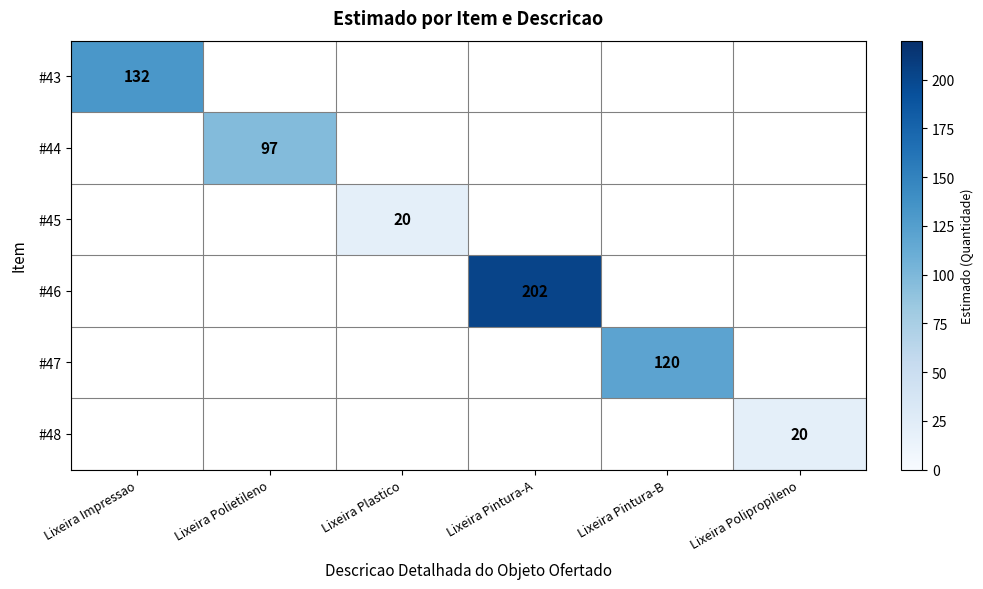

Is the value of #46 at Lixeira Impressao greater than the value of #45 at Lixeira Pintura-B?

No